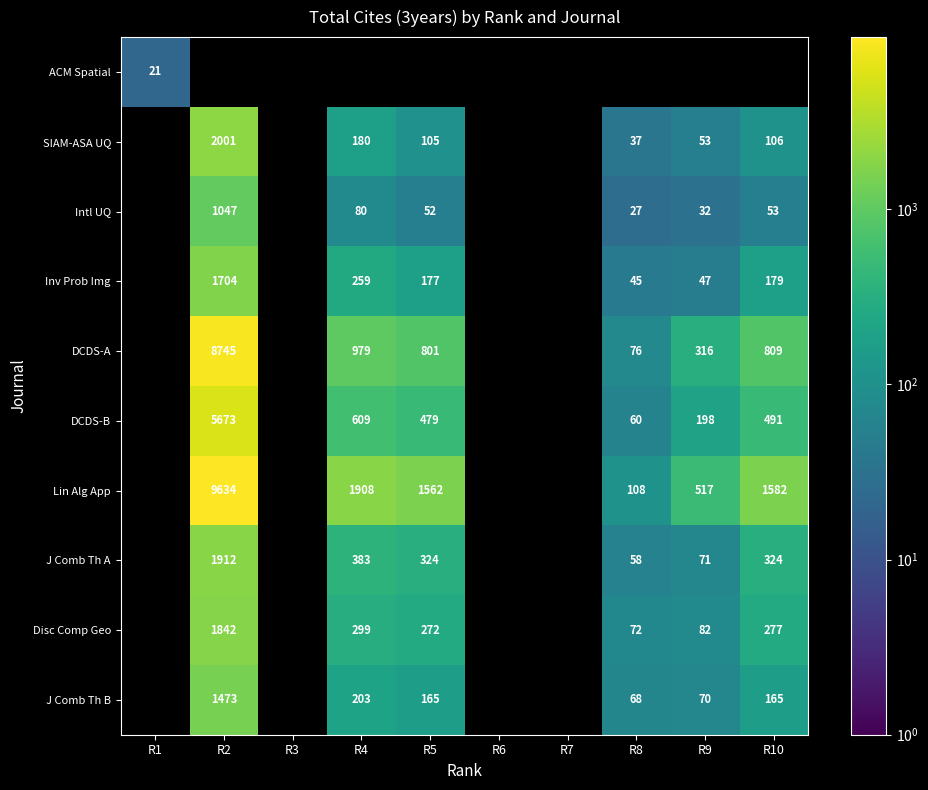

The ACM Spatial series shows 21 at R1. True or false?

True